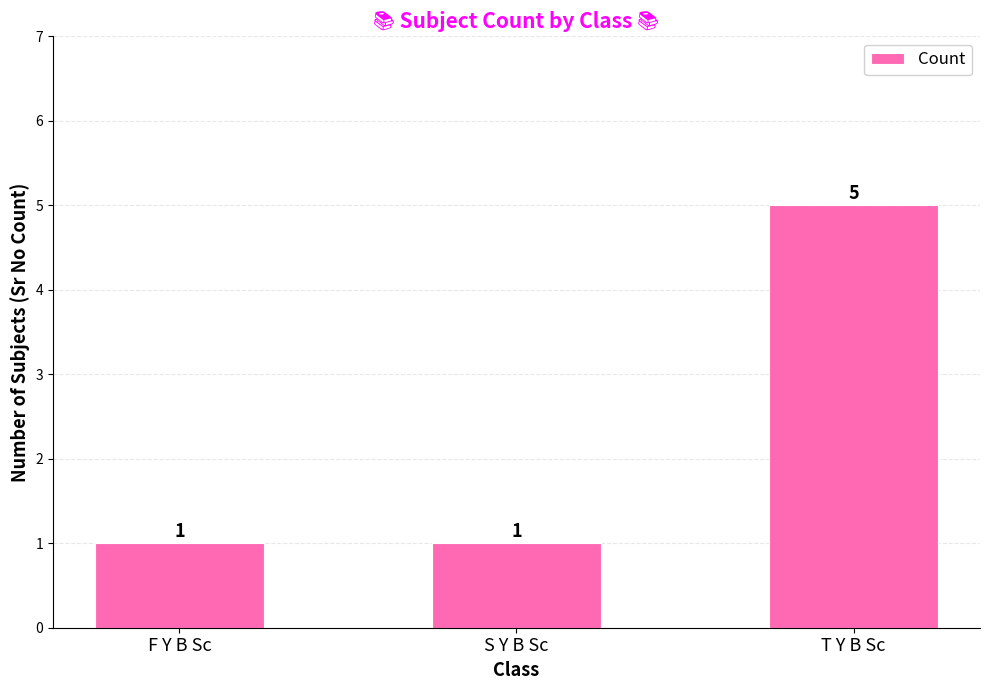

Which category has the highest value across all series?

T Y B Sc